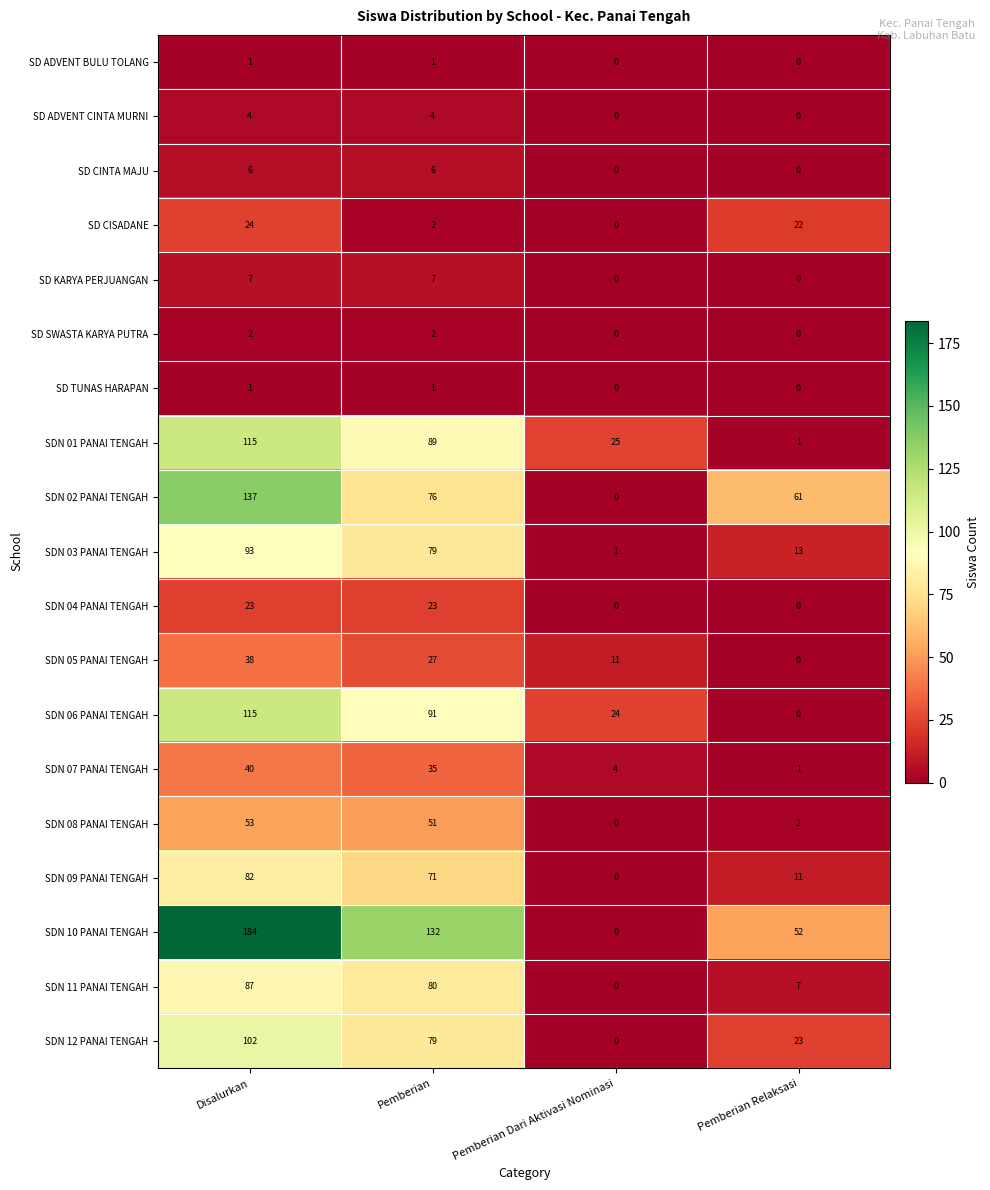

Which series has the largest total across all categories?

SDN 10 PANAI TENGAH